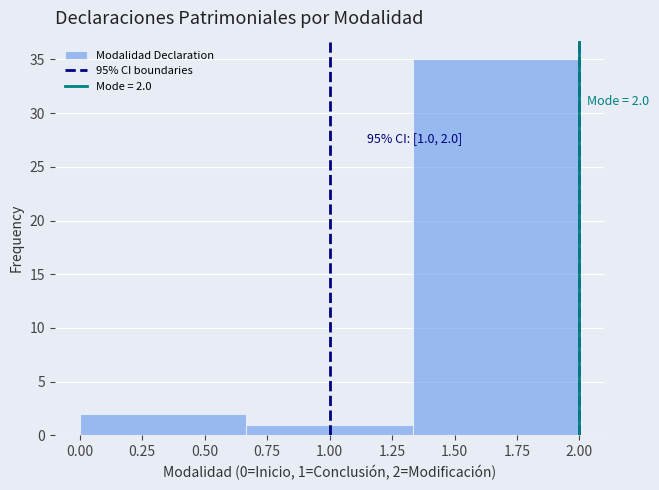

Which range on the x-axis has the tallest bar?

1.35 to 2.00